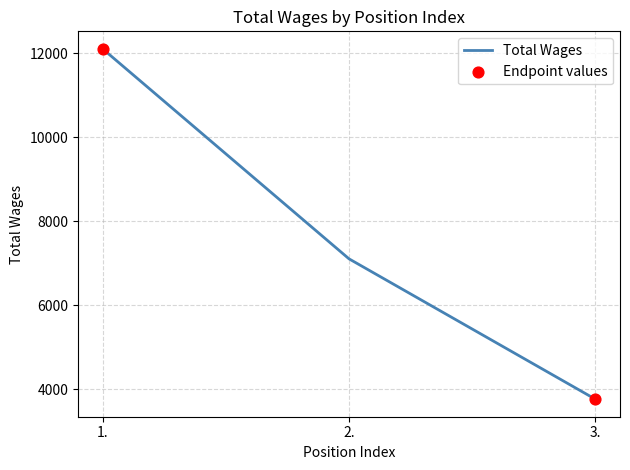

Approximately how many times larger is the value at 3. compared to 2.?

0.5